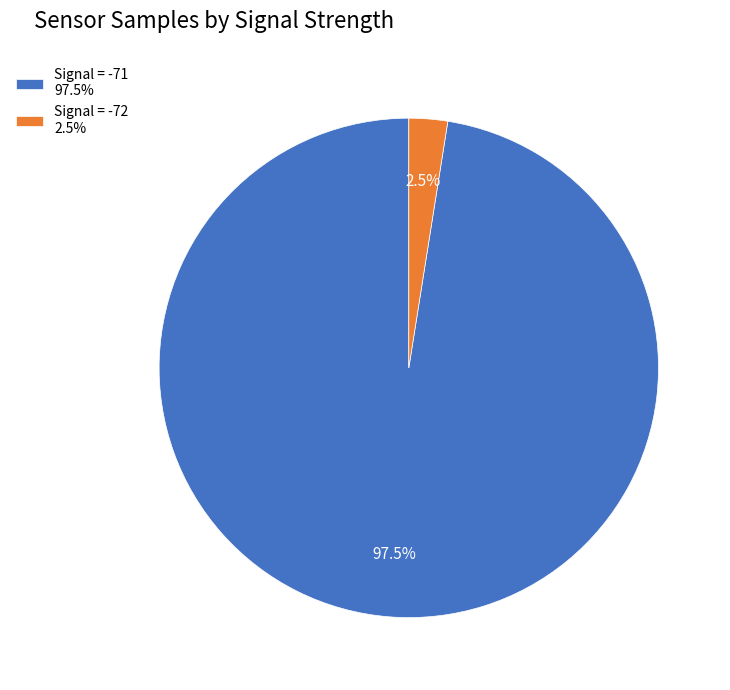

Rank the categories by value from lowest to highest.

Signal = -72 2.5%, Signal = -71 97.5%